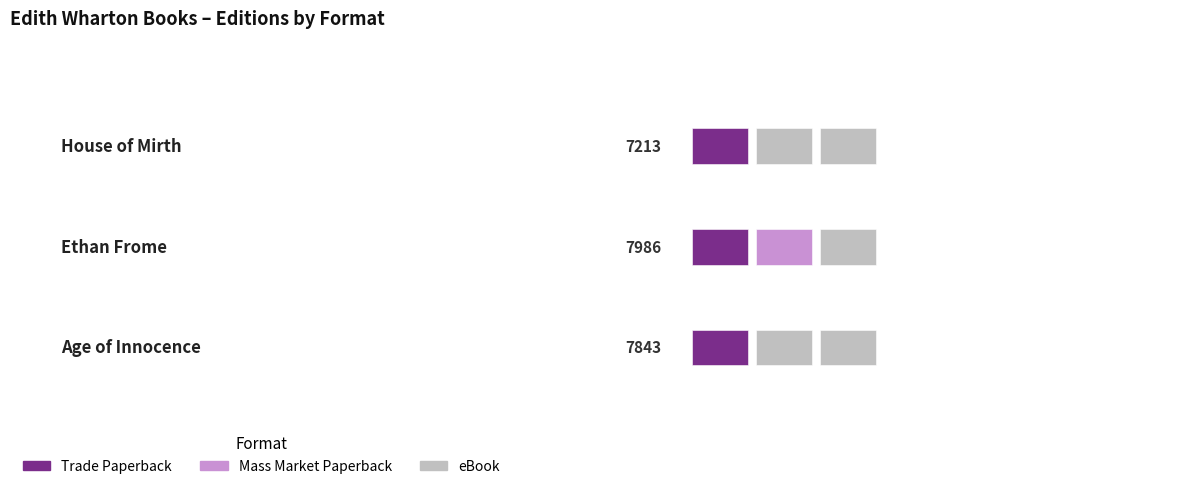

At which label is the value closest to 7599?

Age of Innocence